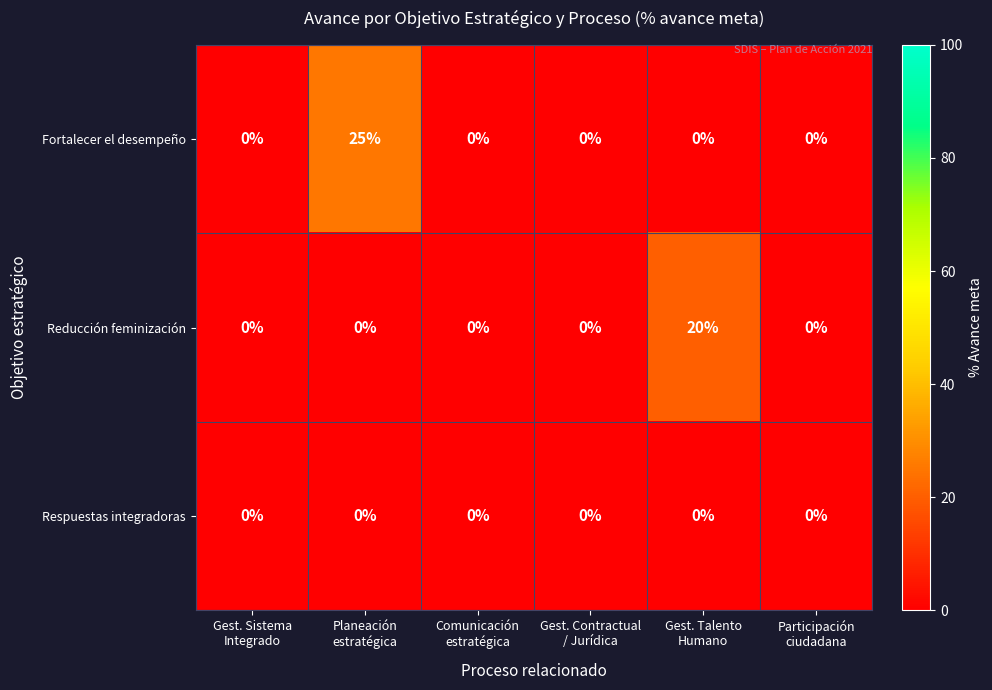

How many data points does each series have?

6